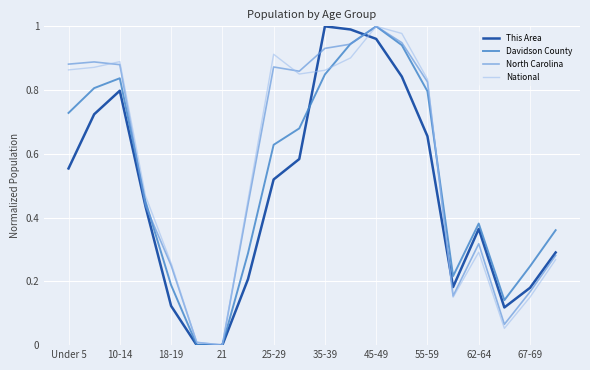

Which series has the largest range (max minus min)?

This Area